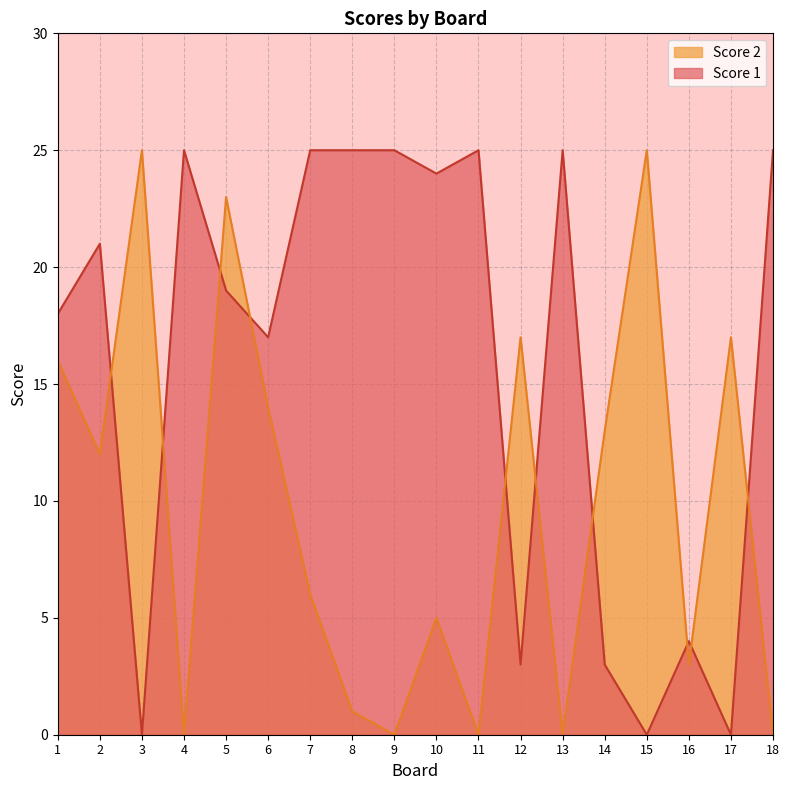

Where is Score 1 nearest to the value 12?

6